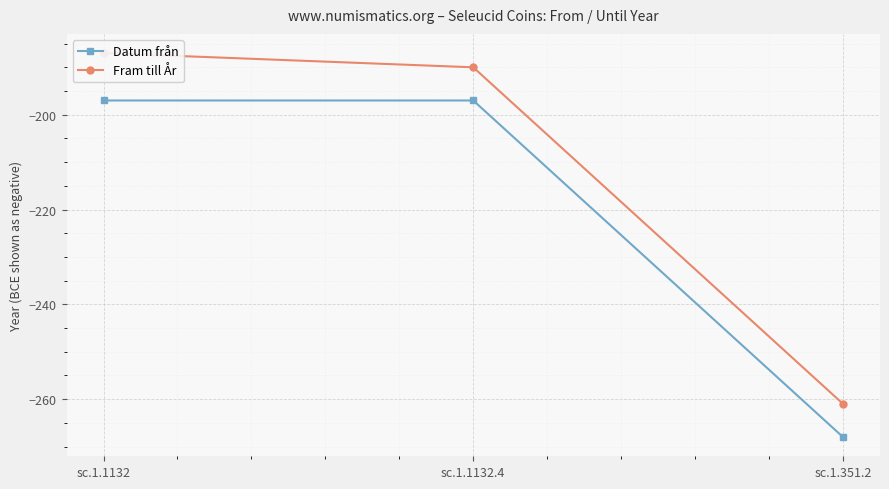

Reading left to right, extract all data points from this chart.

Datum från: -197	-197	-268
Fram till År: -187	-190	-261